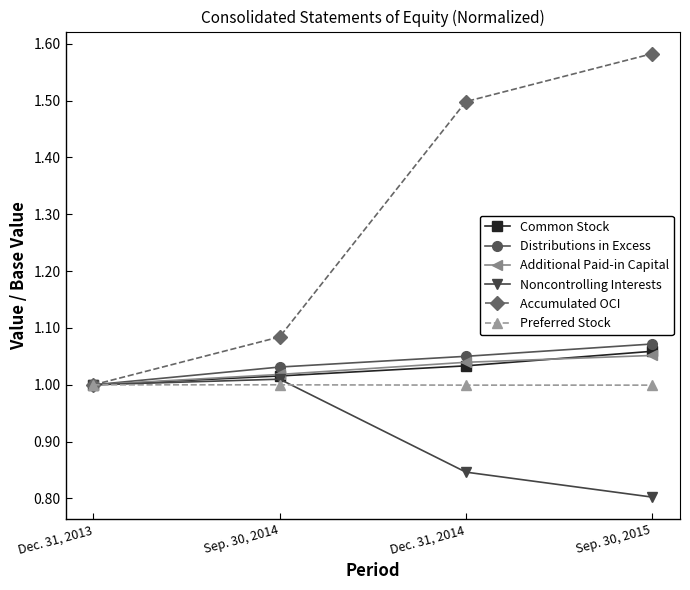

True or false: Noncontrolling Interests has a value of 1.0 at Dec. 31, 2013.

True